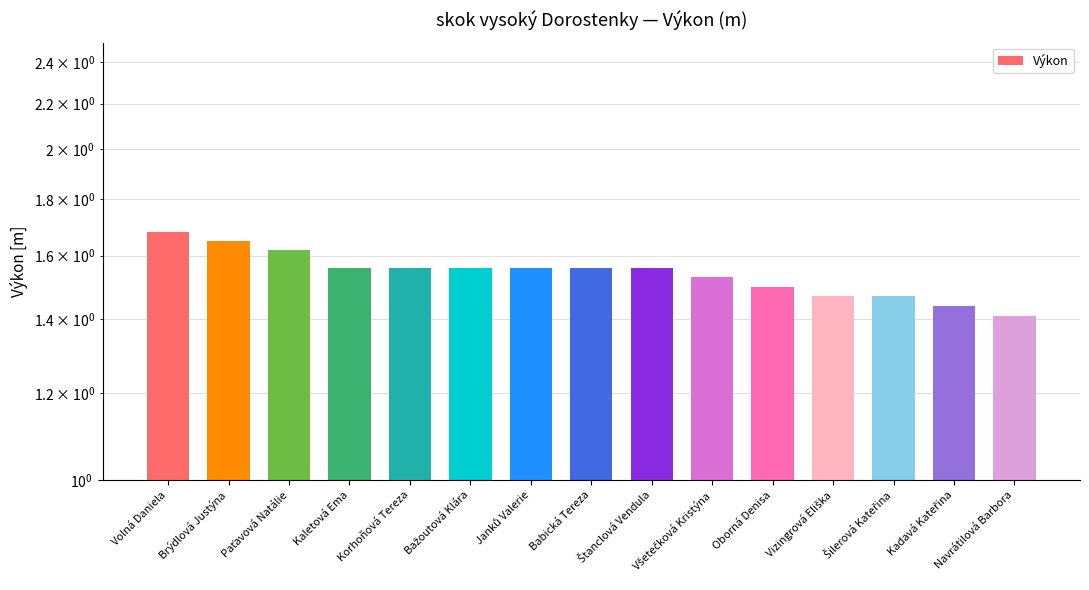

List the labels in order of value, largest first.

Volná Daniela, Brýdlová Justýna, Paťavová Natálie, Kaletová Ema, Korhoňová Tereza, Bažoutová Klára, Janků Valerie, Babická Tereza, Štanclová Vendula, Všetečková Kristýna, Oborná Denisa, Vizingrová Eliška, Šilerová Kateřina, Kadavá Kateřina, Navrátilová Barbora